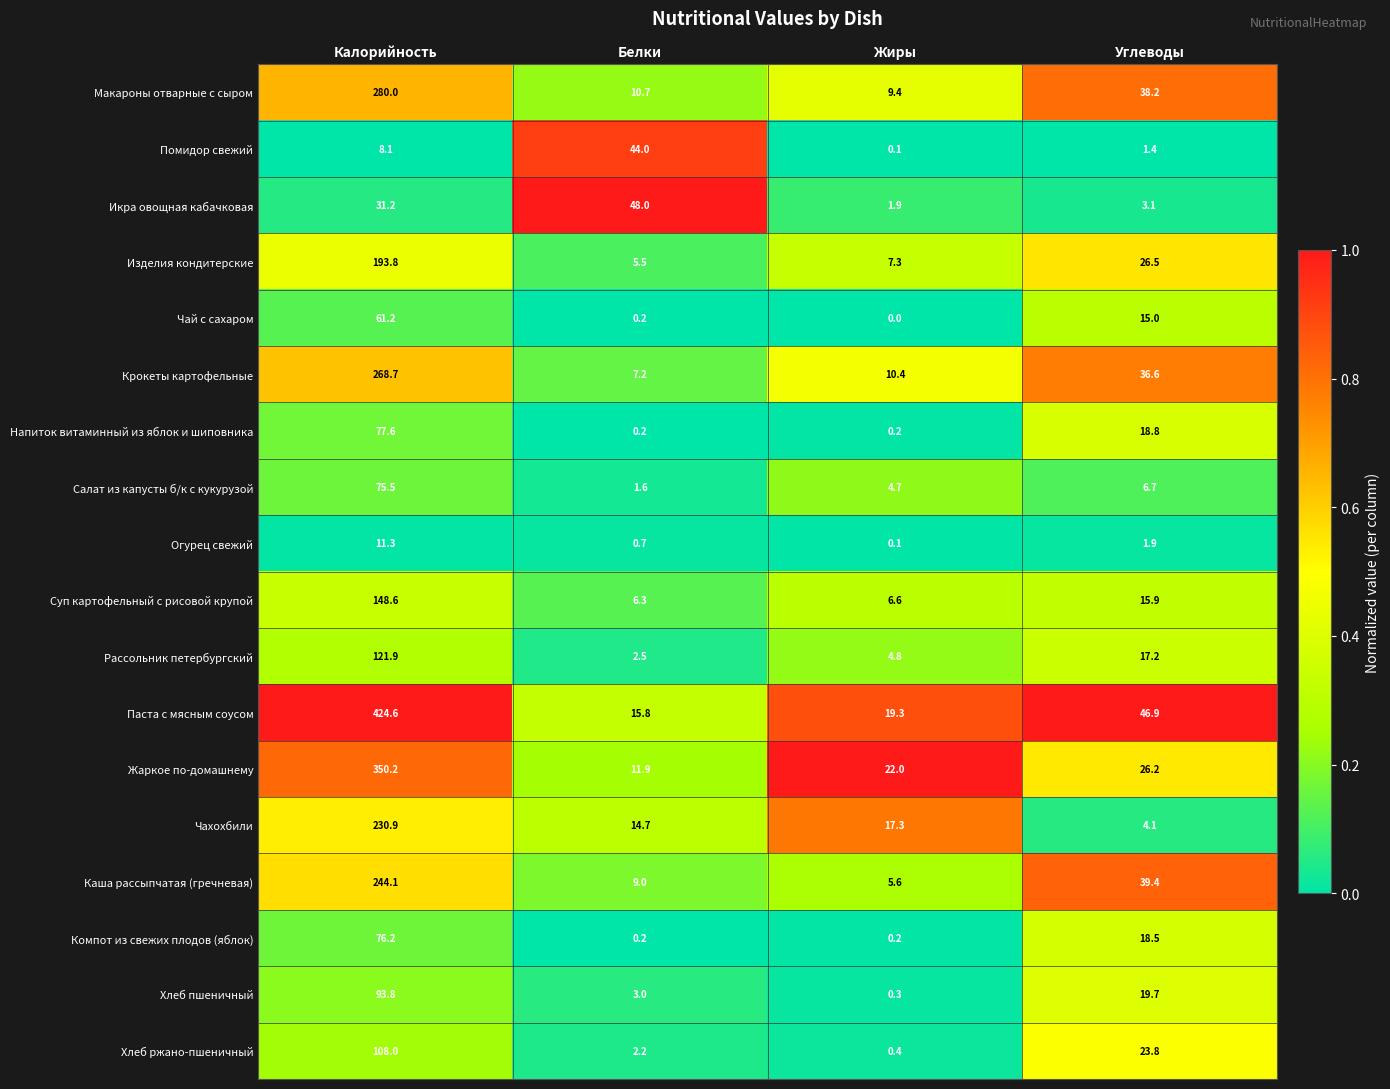

At which category is the sum across all series the highest?

Калорийность